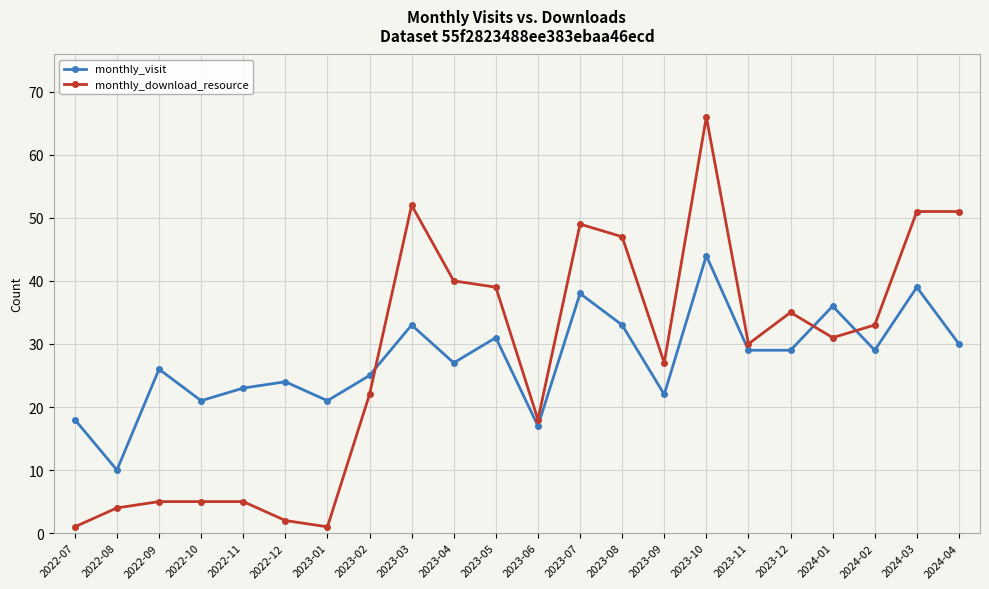

List the series in order of their peak value, highest first.

monthly_download_resource, monthly_visit